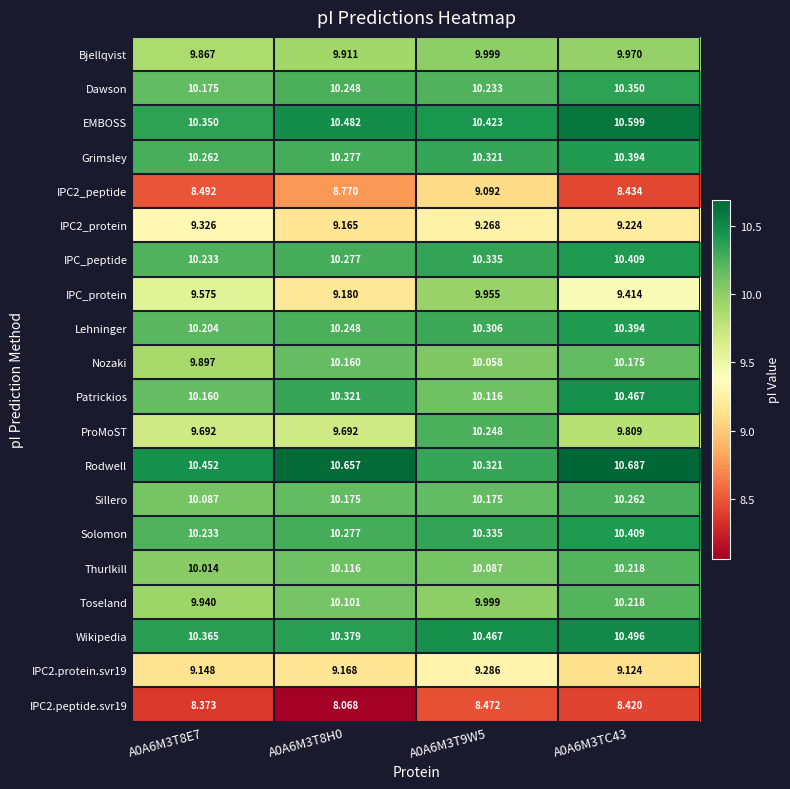

Is the value of IPC2_protein at A0A6M3T9W5 greater than the value of Sillero at A0A6M3T9W5?

No